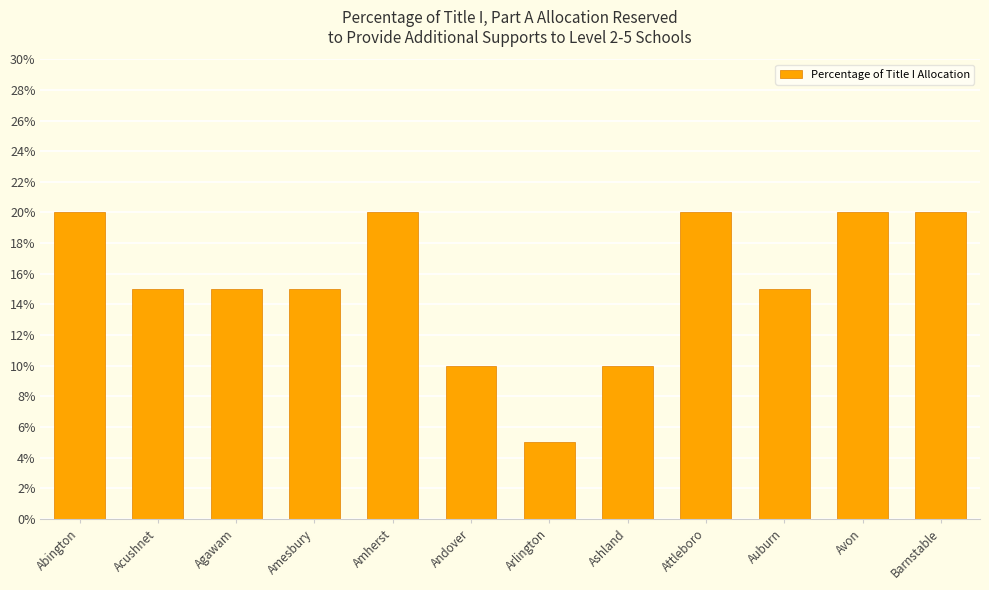

Reading right to left, extract all data points from this chart.

0.2	0.2	0.1	0.2	0.1	0.1	0.1	0.2	0.1	0.1	0.1	0.2